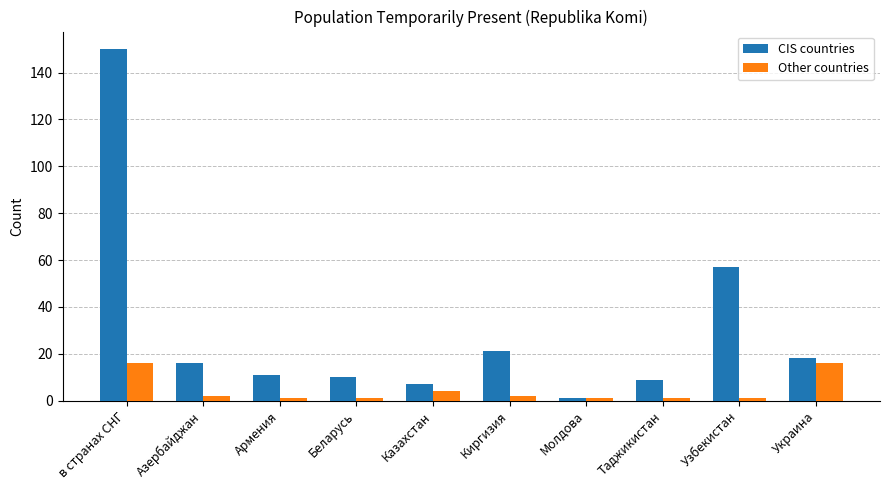

What is the total value across all series at Армения?

12